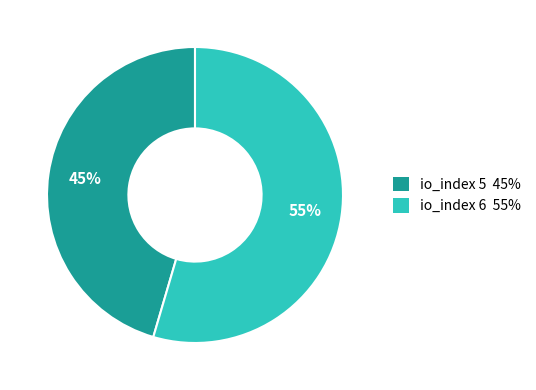

How many segments does this pie chart have?

2